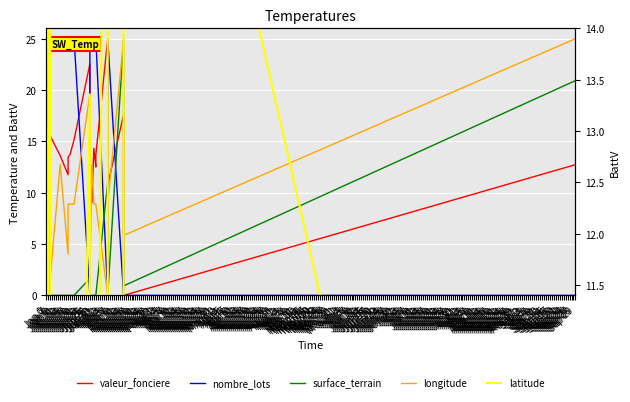

How many times do longitude and latitude cross each other?

8